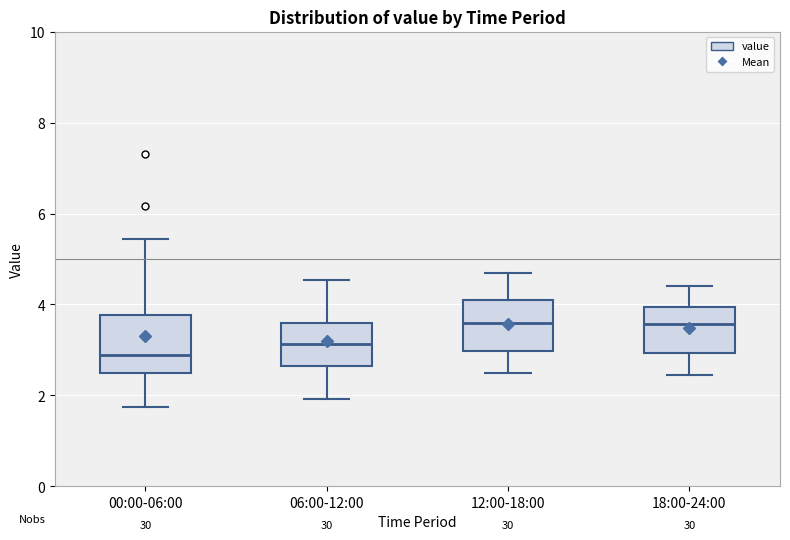

Reading left to right, read every box against the y-axis: the position of its median line, the range the box covers, and the ends of its whiskers. The values are not printed on the chart, so give them approximately, as read against the axis.

00:00-06:00: median 2.8, box 2.6 to 3.8, whiskers 1.8 to 5.4
06:00-12:00: median 3.2, box 2.6 to 3.6, whiskers 2.0 to 4.6
12:00-18:00: median 3.6, box 3.0 to 4.0, whiskers 2.6 to 4.8
18:00-24:00: median 3.6, box 3.0 to 4.0, whiskers 2.4 to 4.4